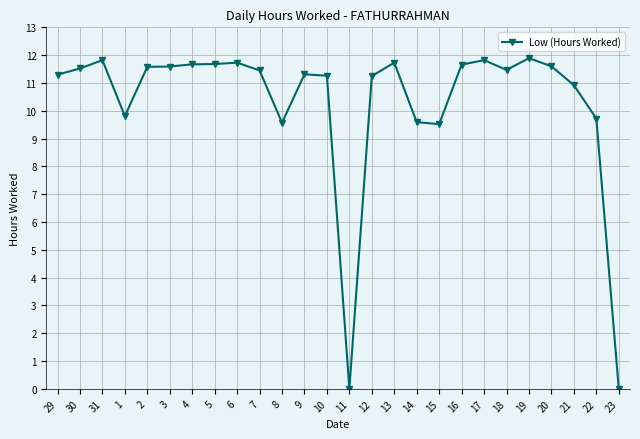

Count the number of categories in the chart.

26